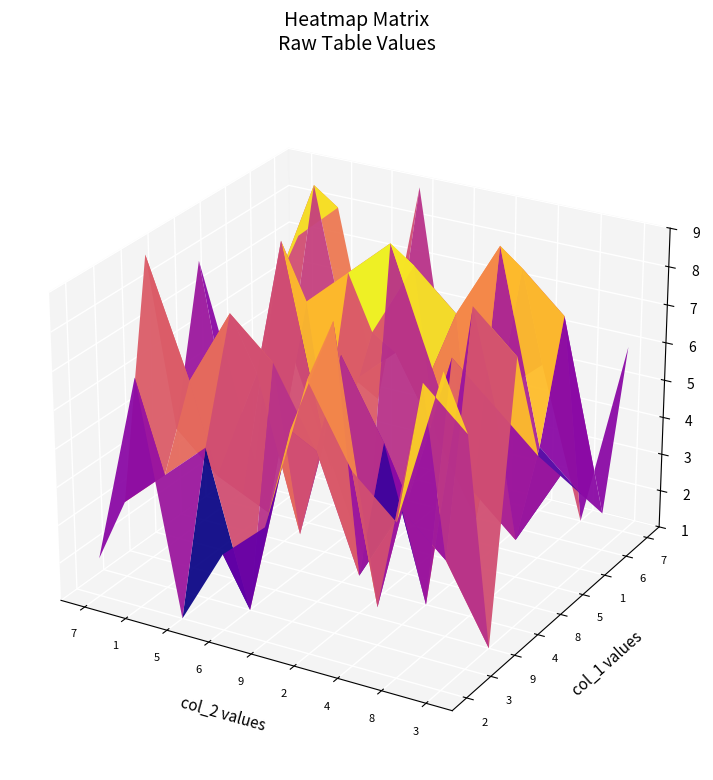

What is the sum of the 8 values at 8 and 3?

3